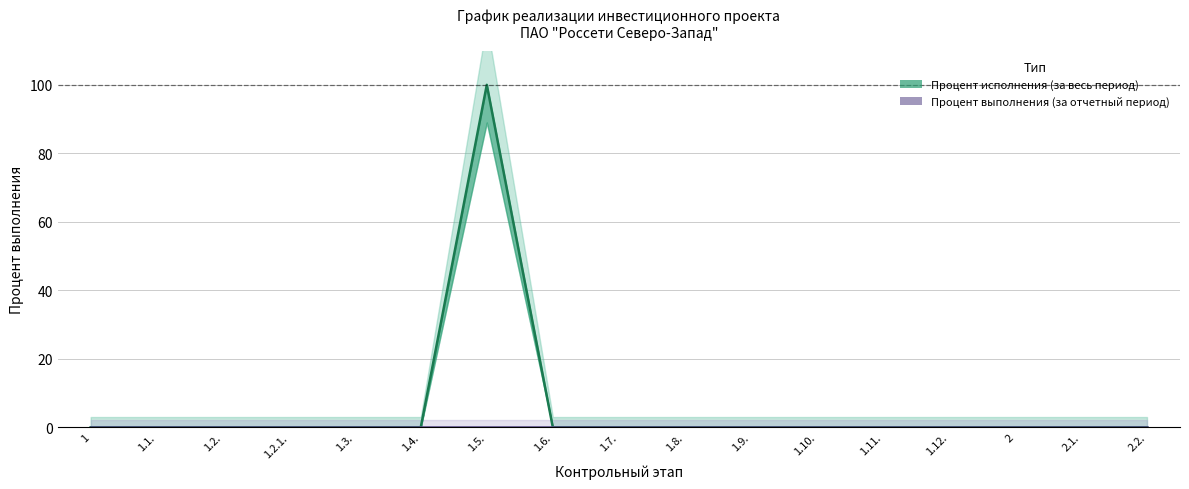

Reading left to right, what are all the values shown in this chart?

Процент исполнения (за весь период): 0	0	0	0	0	0	100	0	0	0	0	0	0	0	0	0	0
Процент выполнения (за отчетный период): 0	0	0	0	0	0	0	0	0	0	0	0	0	0	0	0	0